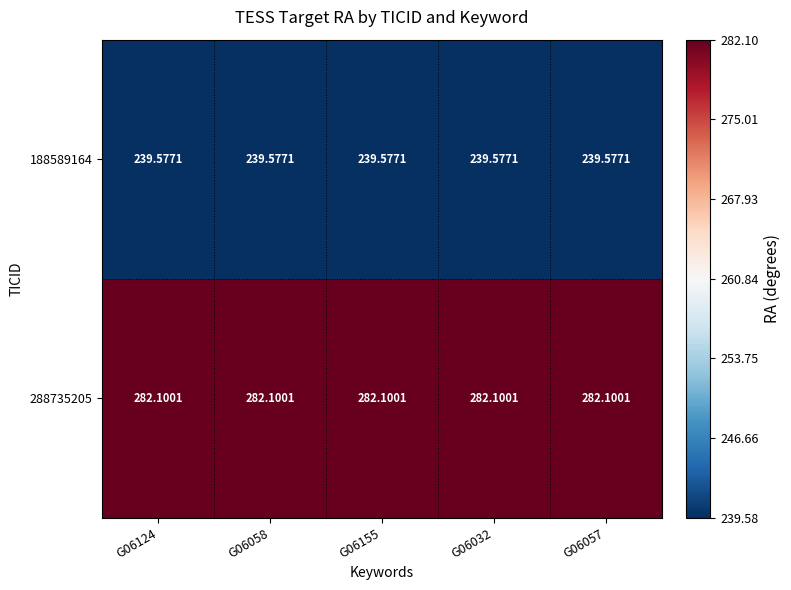

Is the value of 188589164 at G06058 greater than the value of 288735205 at G06058?

No